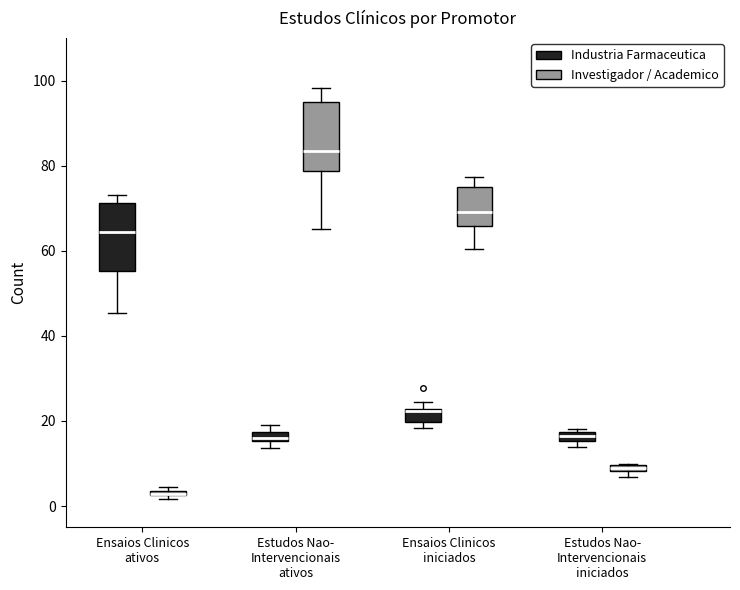

Where is the upper edge of the box for Ensaios Clinicos iniciados (Industria Farmaceutica) on the y-axis? The values are not printed on the chart, so give them approximately, as read against the axis.

22